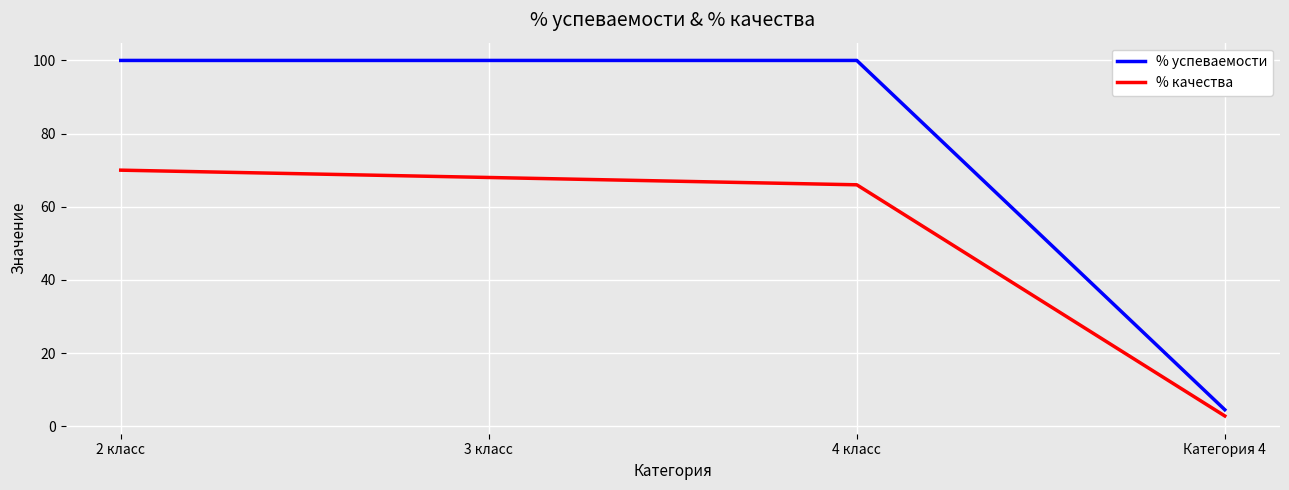

Rank the series by their average value, from lowest to highest.

% качества, % успеваемости